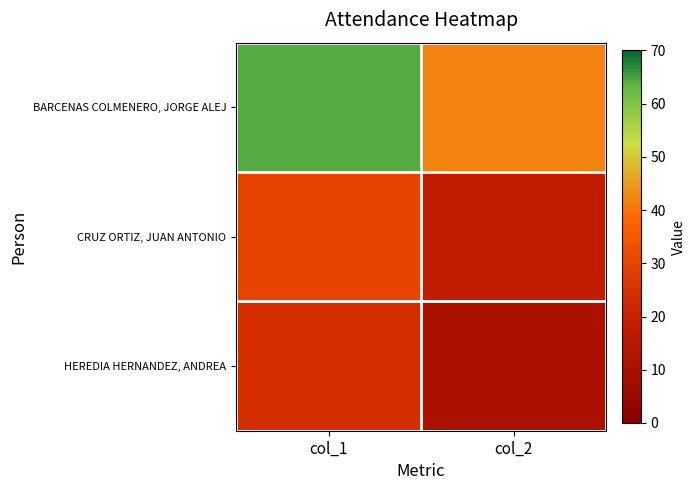

At which category is the sum across all series the highest?

col_1